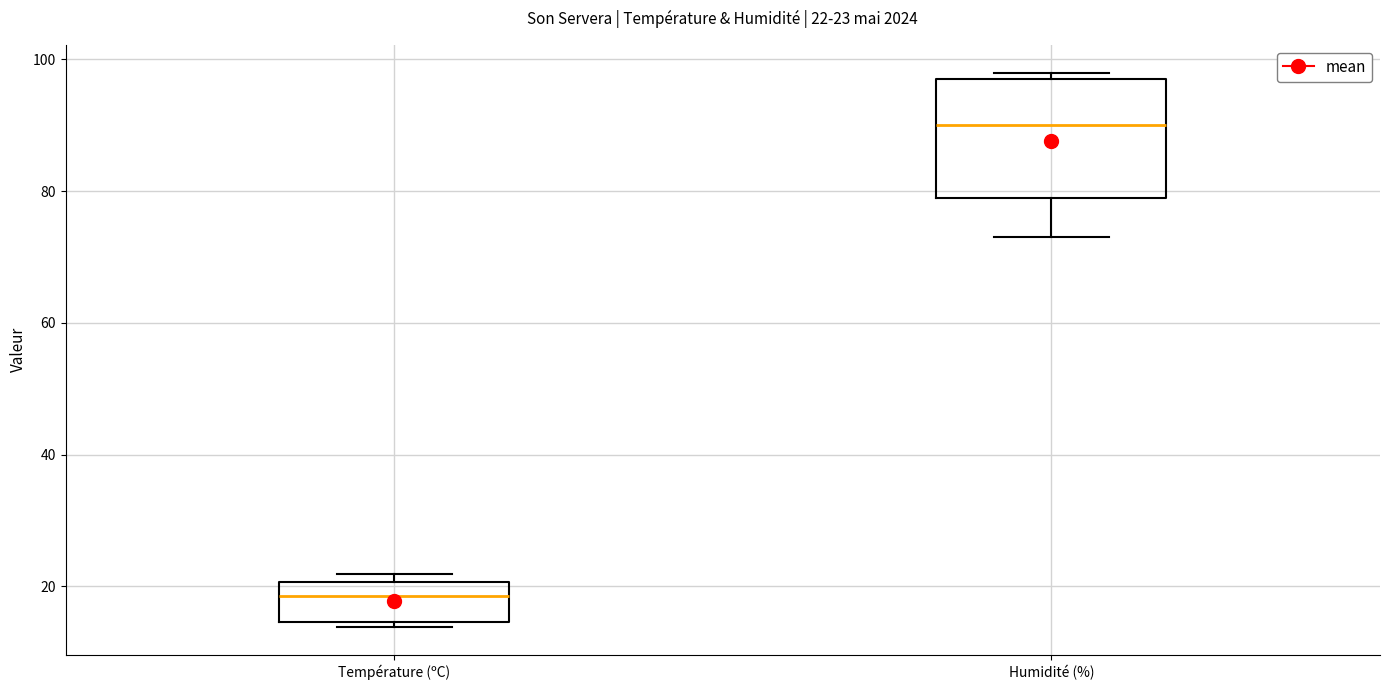

Which box's median line is the lowest?

Température (ºC)